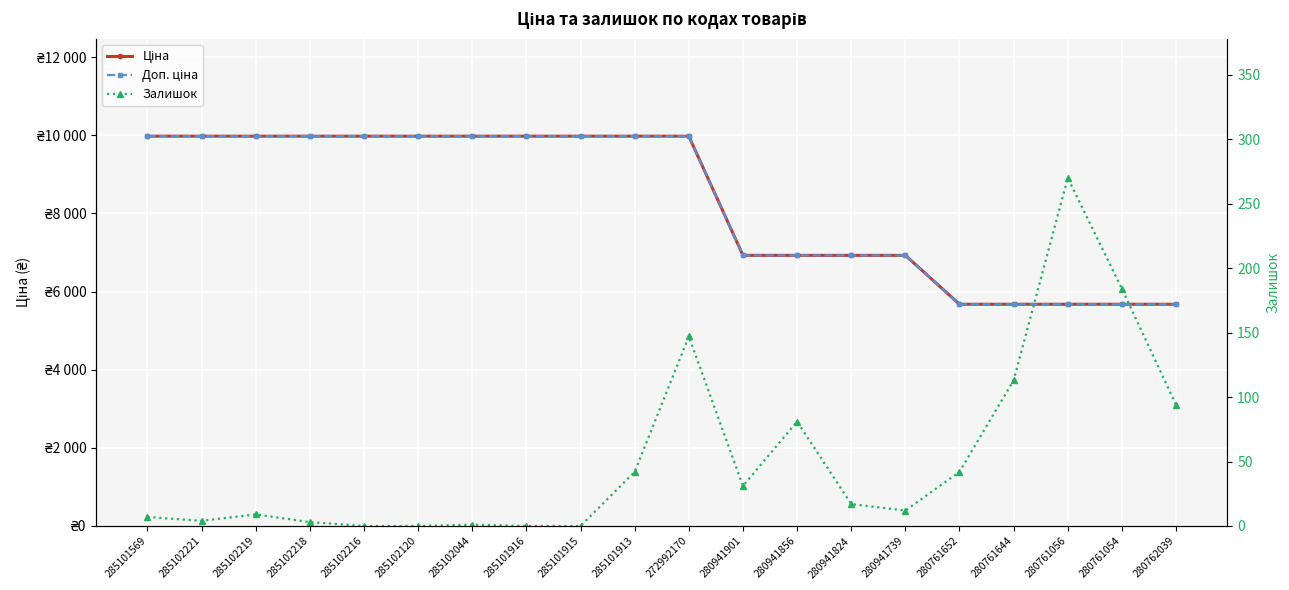

Between 285101915 and 280761056, which is larger?

285101915